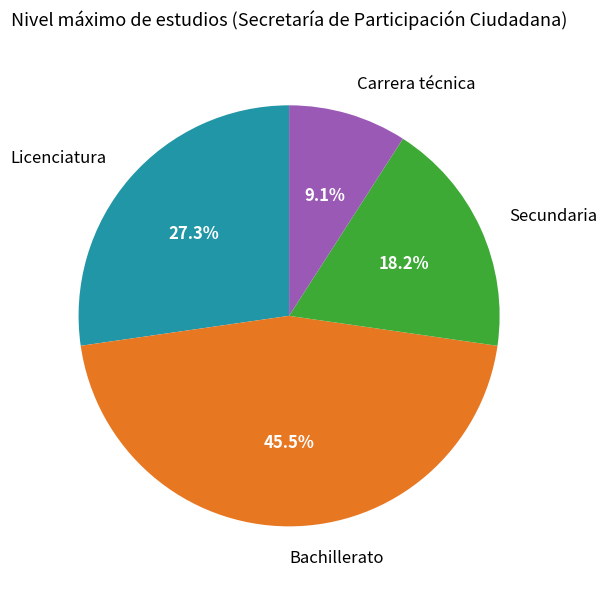

Which slice is the largest?

Bachillerato